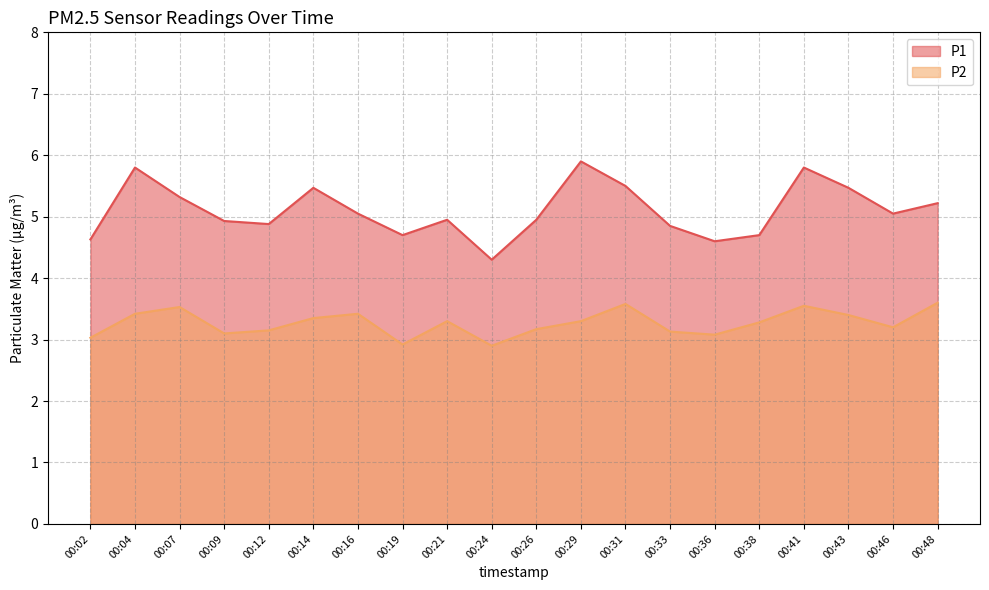

True or false: P2 and P1 cross at least once.

False